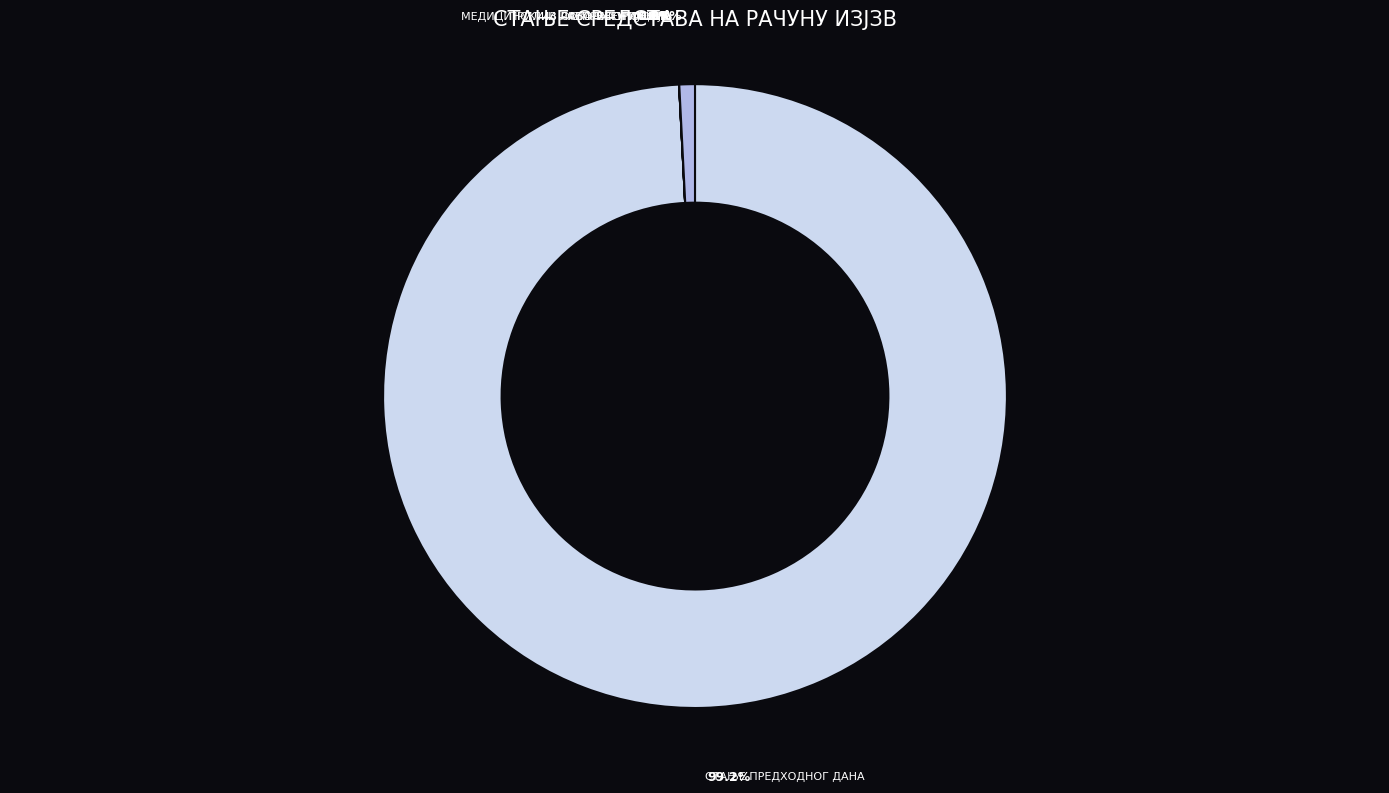

Is it true that ОСТАЛИ ПРИЛИВИ is 0% of the pie?

True